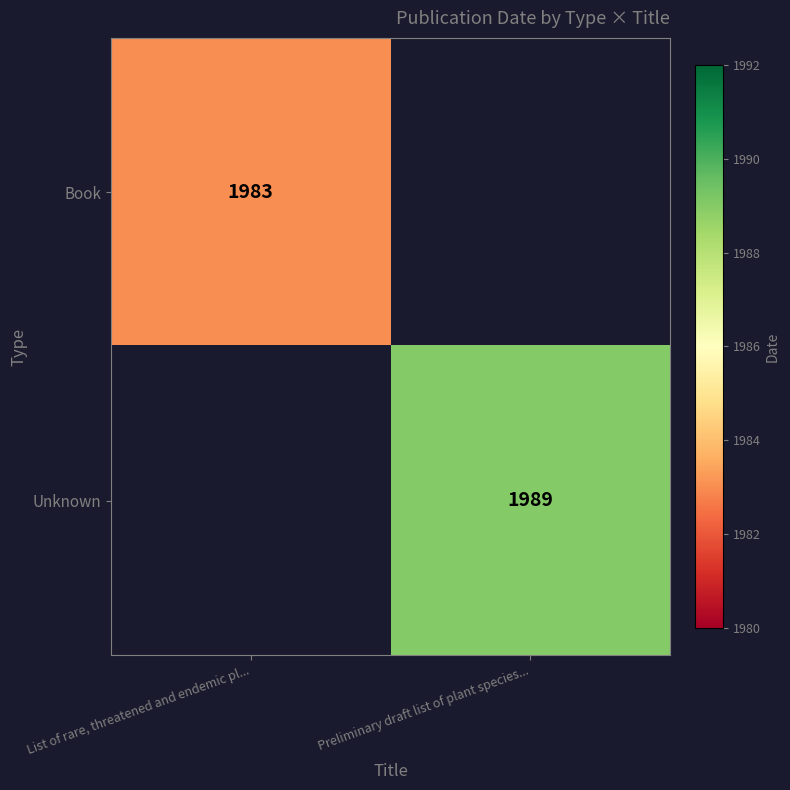

Is the value of Book at List of rare, threatened and endemic pl... greater than the value of Unknown at Preliminary draft list of plant species...?

No